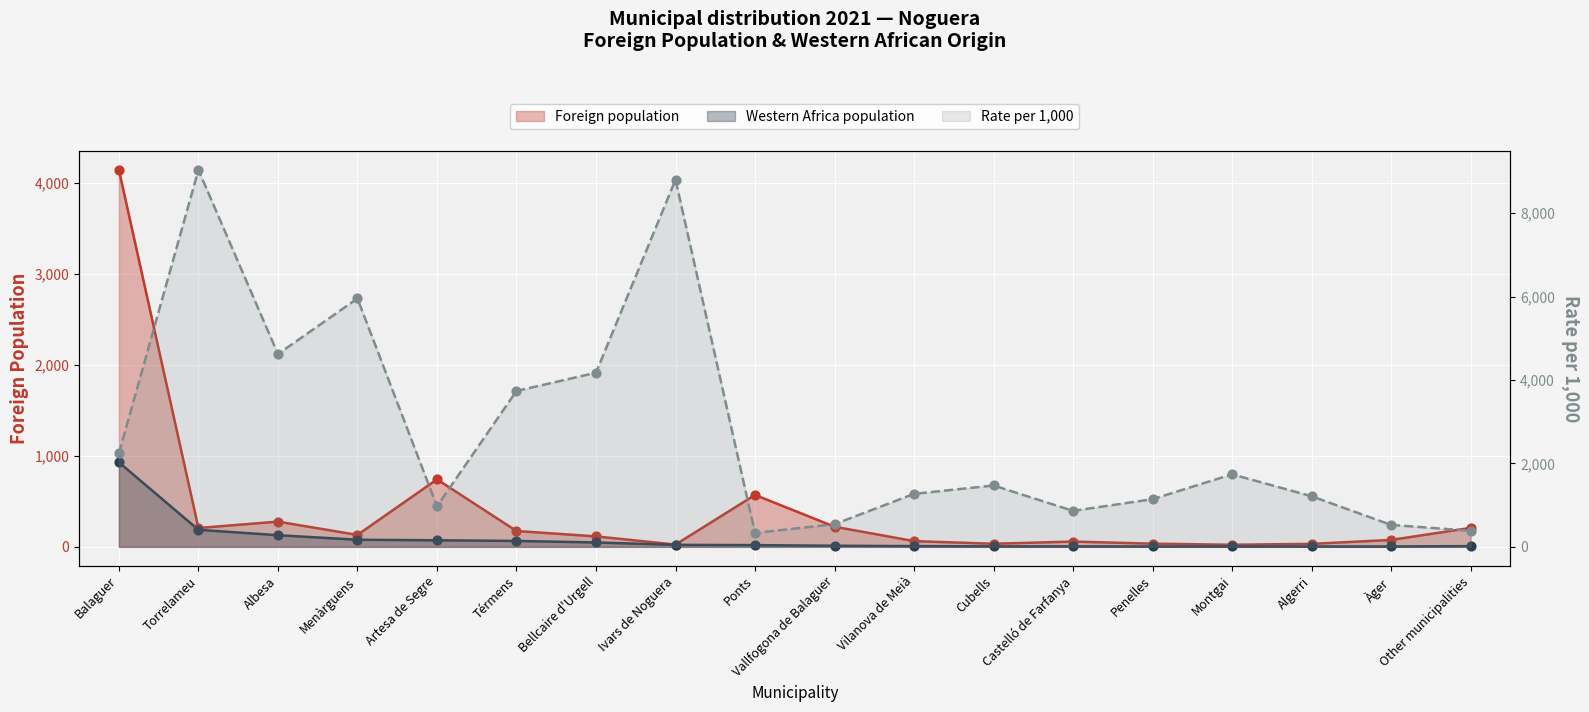

Which series has the largest Y range (max minus min)?

Rate per 1,000